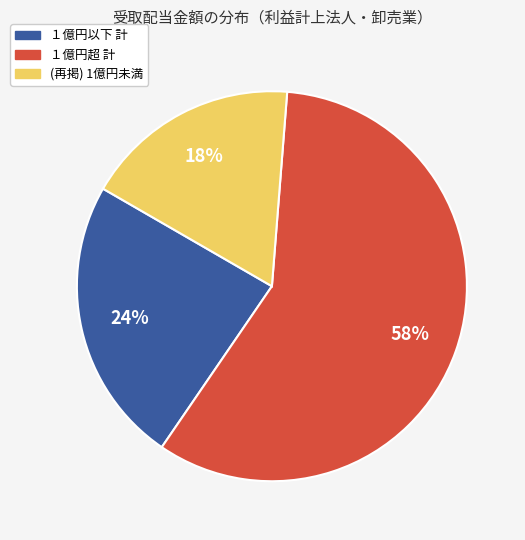

Which has a higher value, １億円超 計 or １億円以下 計?

１億円超 計